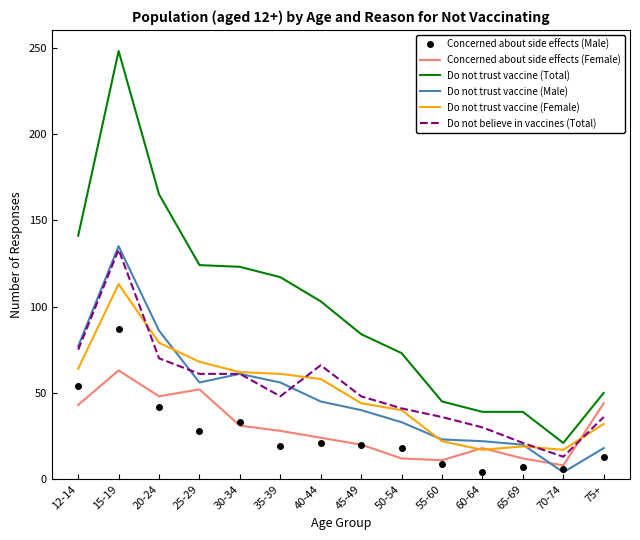

Where do Concerned about side effects (Female) and Concerned about side effects (Male) first cross each other?

15-19 and 20-24